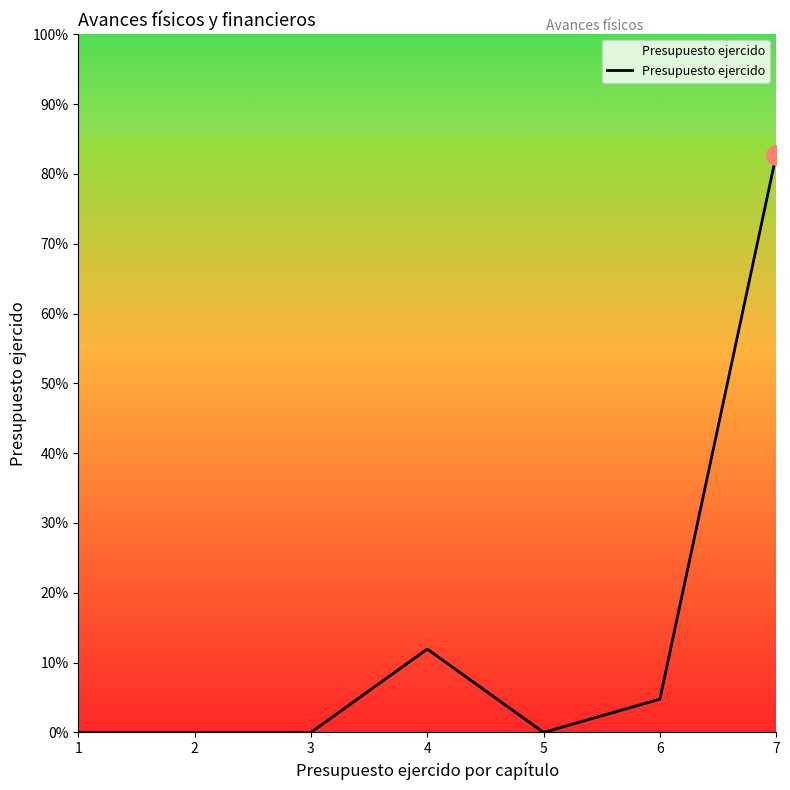

Is this an area chart (filled region under the line)?

Yes